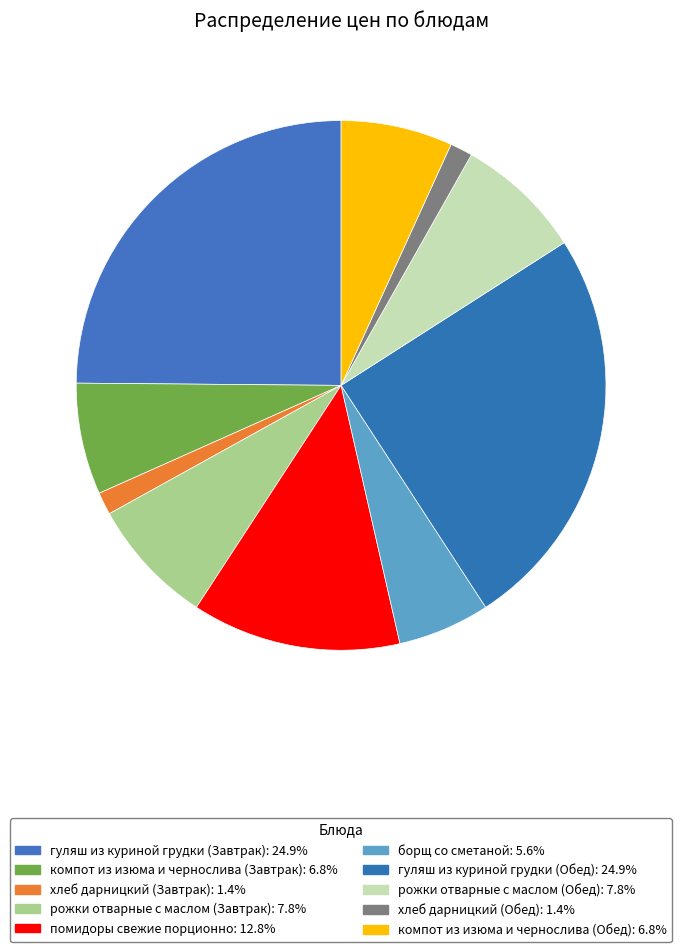

What is the ratio of the value at компот из изюма и чернослива (Завтрак) to the value at хлеб дарницкий (Завтрак)?

5.0